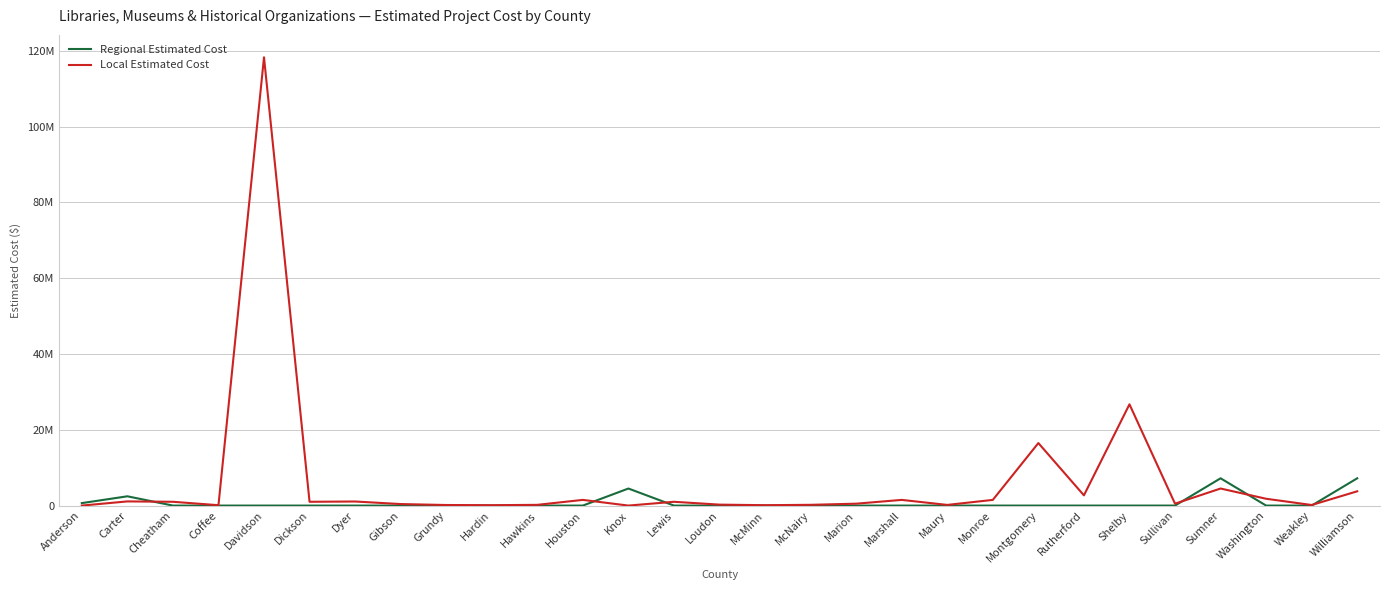

What are all the series names shown in the legend?

Regional Estimated Cost, Local Estimated Cost